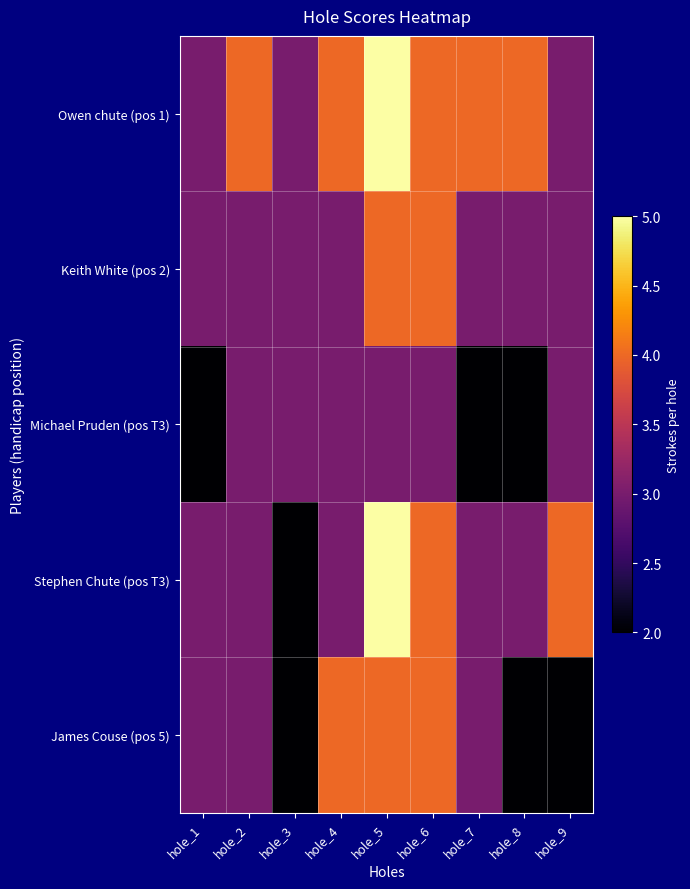

What is the difference between the highest and lowest values at hole_7?

2